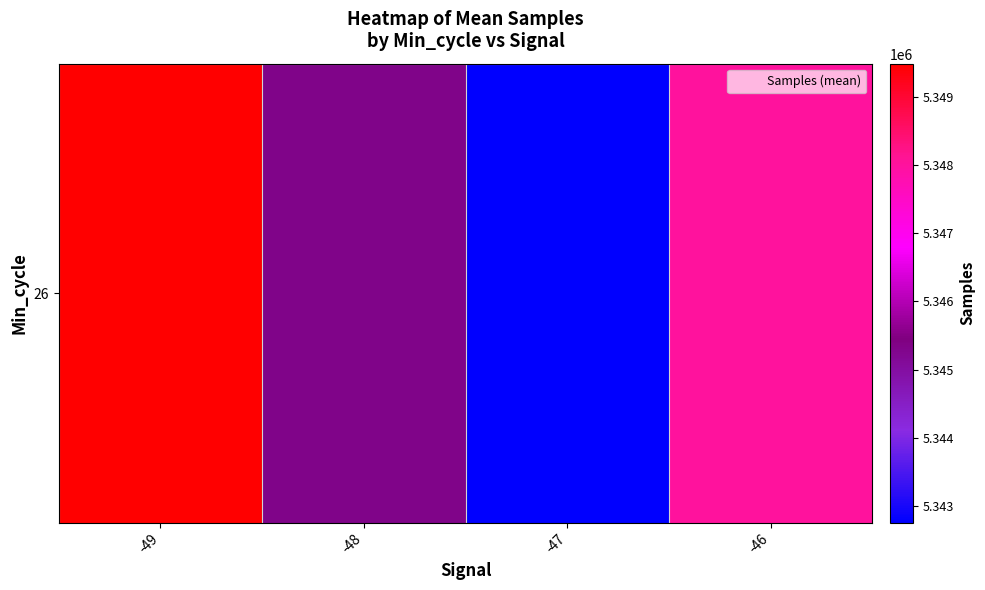

What is the smallest value displayed?

5342758.5